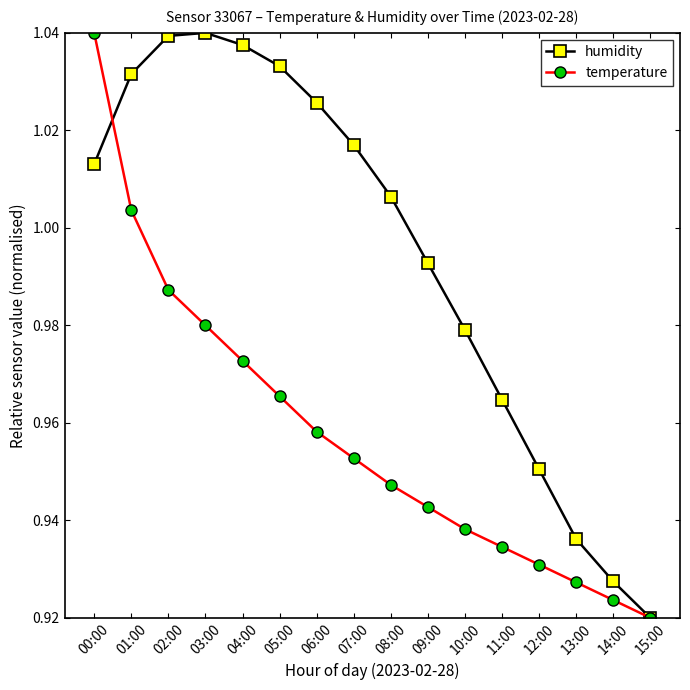

Which category has the lowest value in the humidity series?

15:00